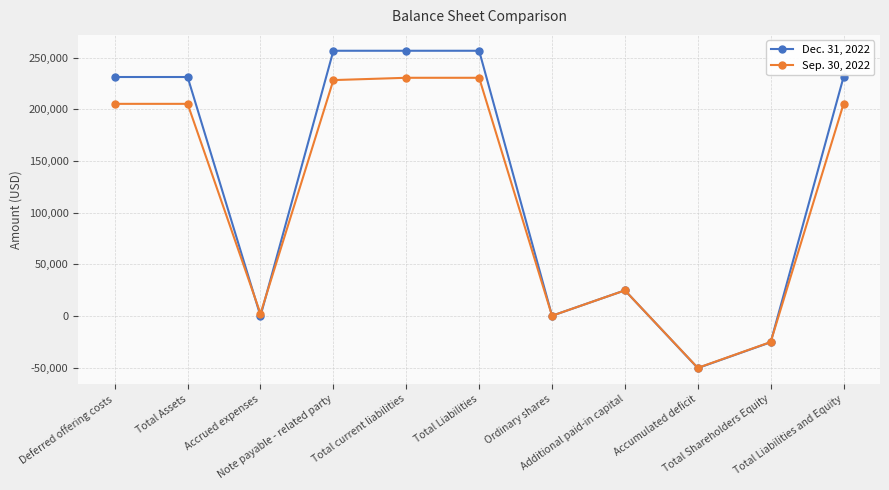

Which series has the largest range (max minus min)?

Dec. 31, 2022